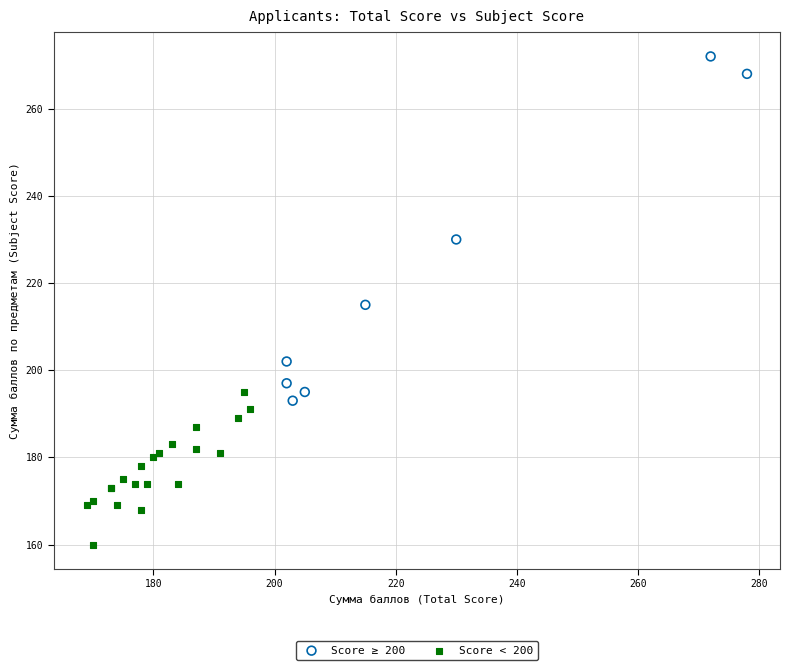

Which series reaches the minimum Y coordinate?

Score < 200